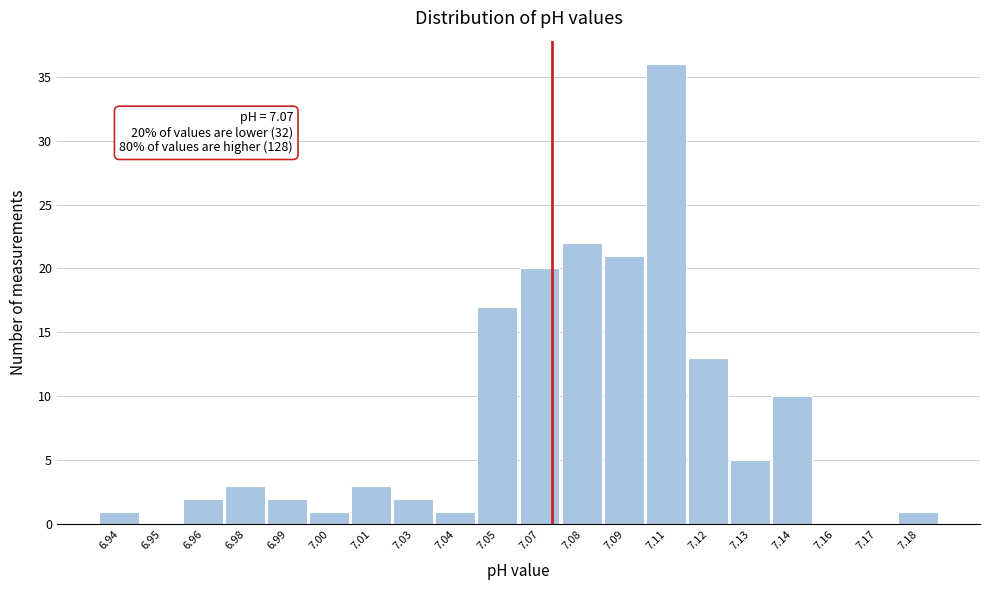

Reading right to left, transcribe all the data shown in this chart.

7.18=1	7.17=0	7.16=0	7.14=10	7.13=5	7.12=13	7.11=36	7.09=21	7.08=22	7.07=20	7.05=17	7.04=1	7.03=2	7.01=3	7.00=1	6.99=2	6.98=3	6.96=2	6.95=0	6.94=1